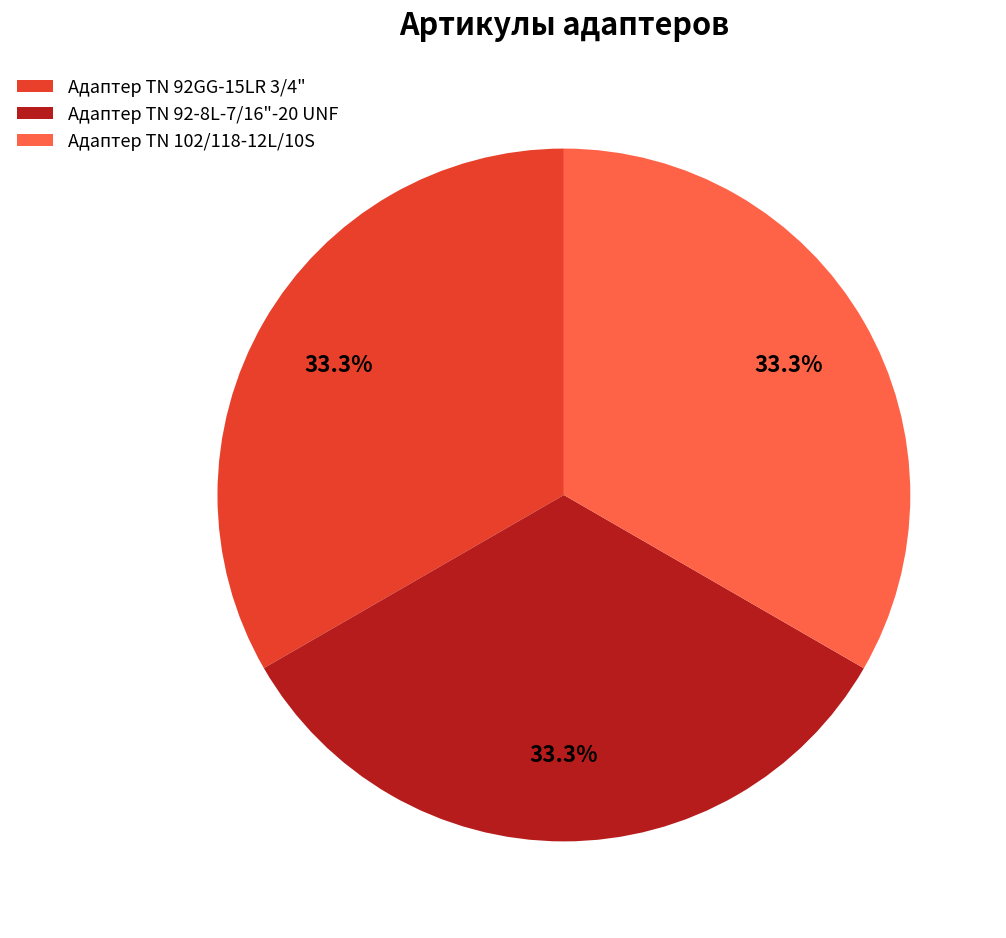

Is there a majority slice in this chart?

No